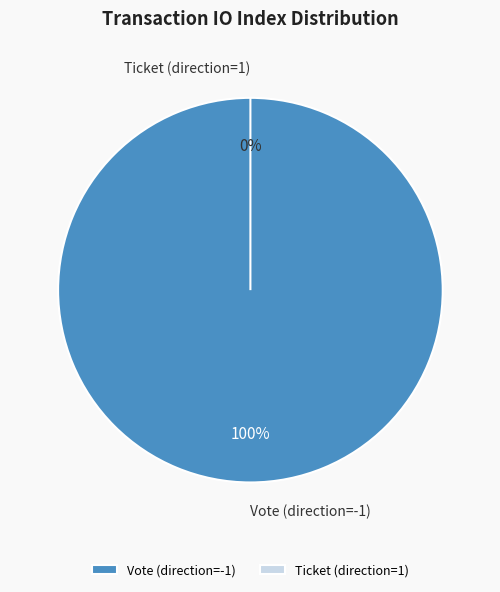

What percentage do Vote (direction=-1) and Ticket (direction=1) together represent?

100.0%